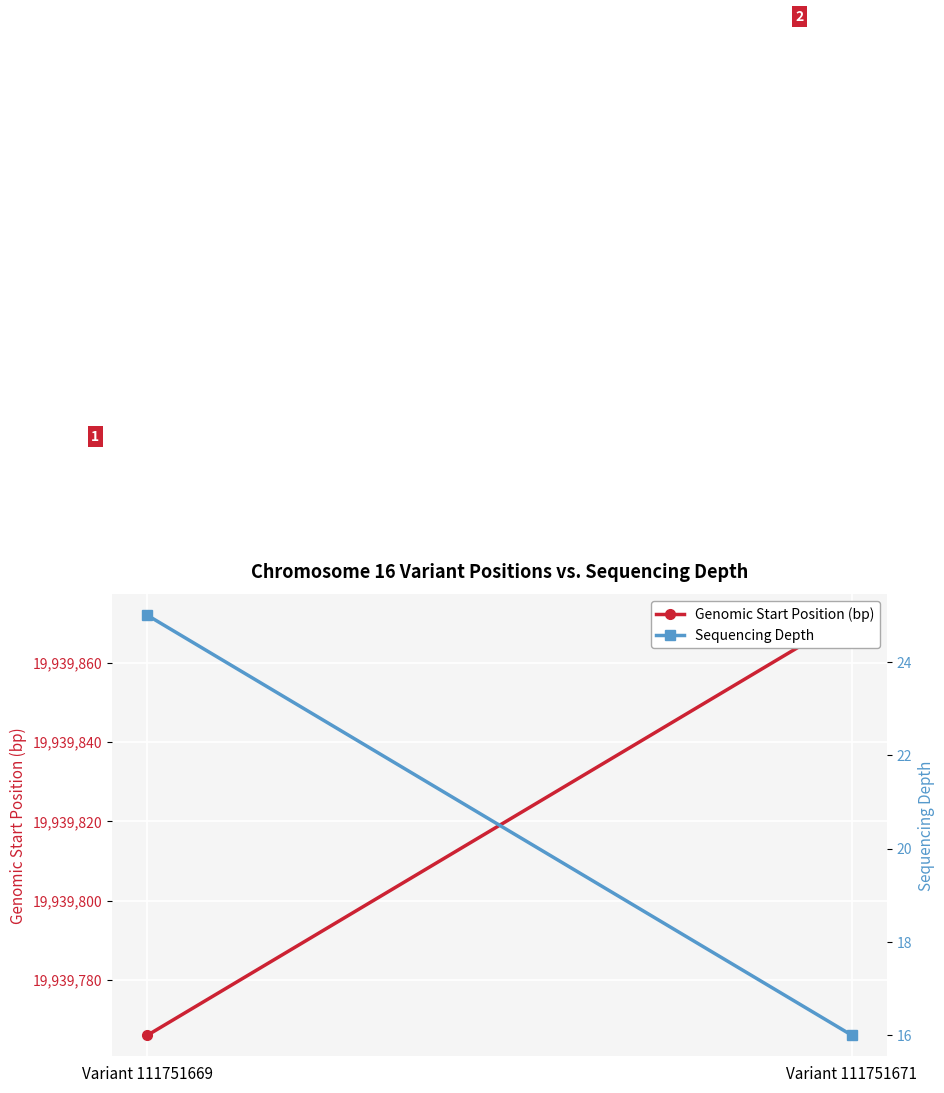

Which series has the widest spread of values?

Genomic Start Position (bp)